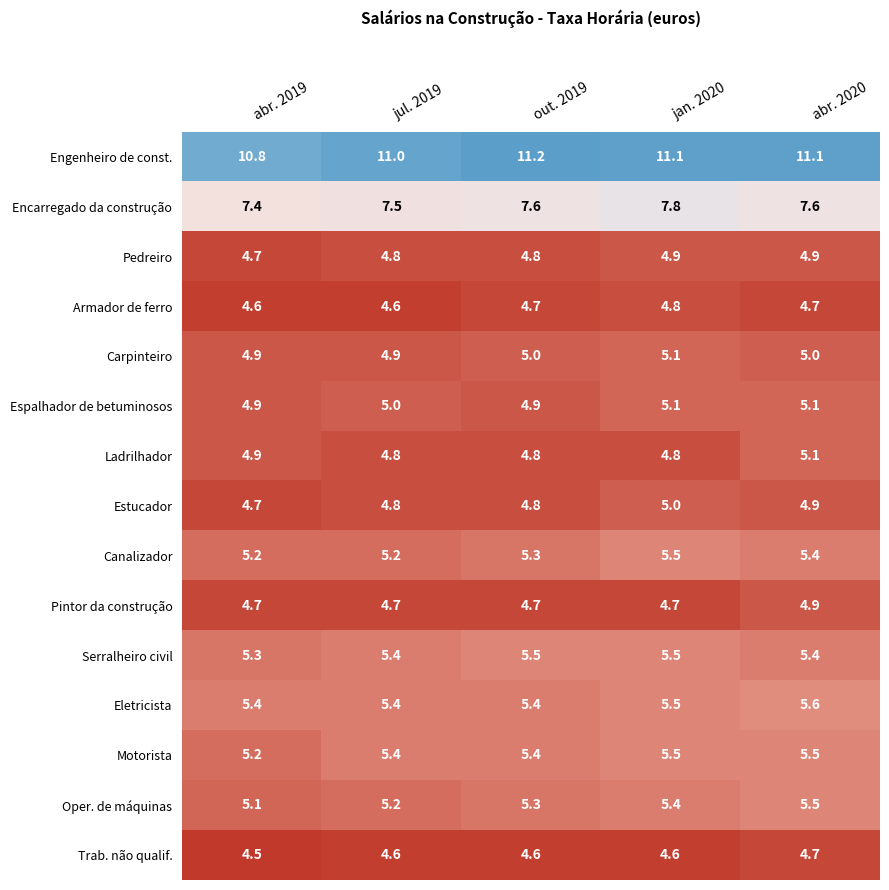

True or false: Trab. não qualif. has a value of 1.3 at jan. 2020.

False